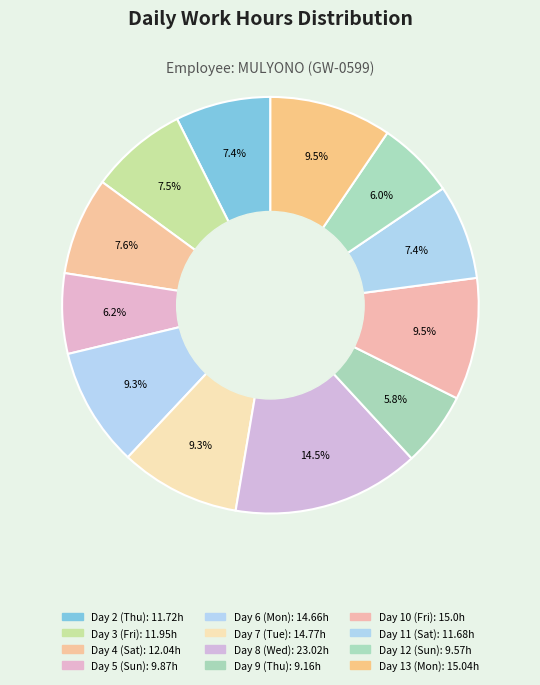

How many segments does this pie chart have?

12